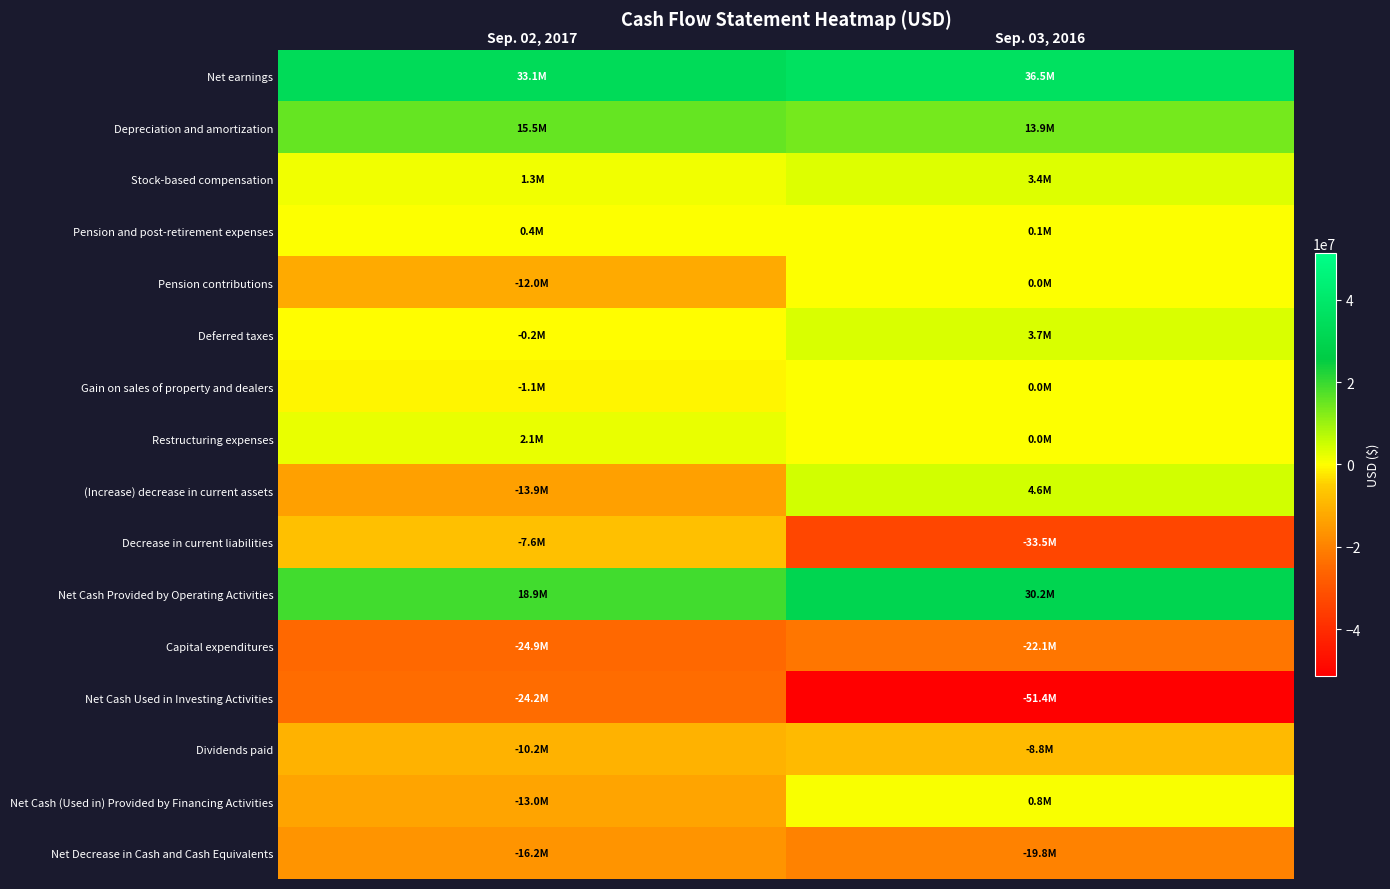

How many distinct data groups are displayed?

16